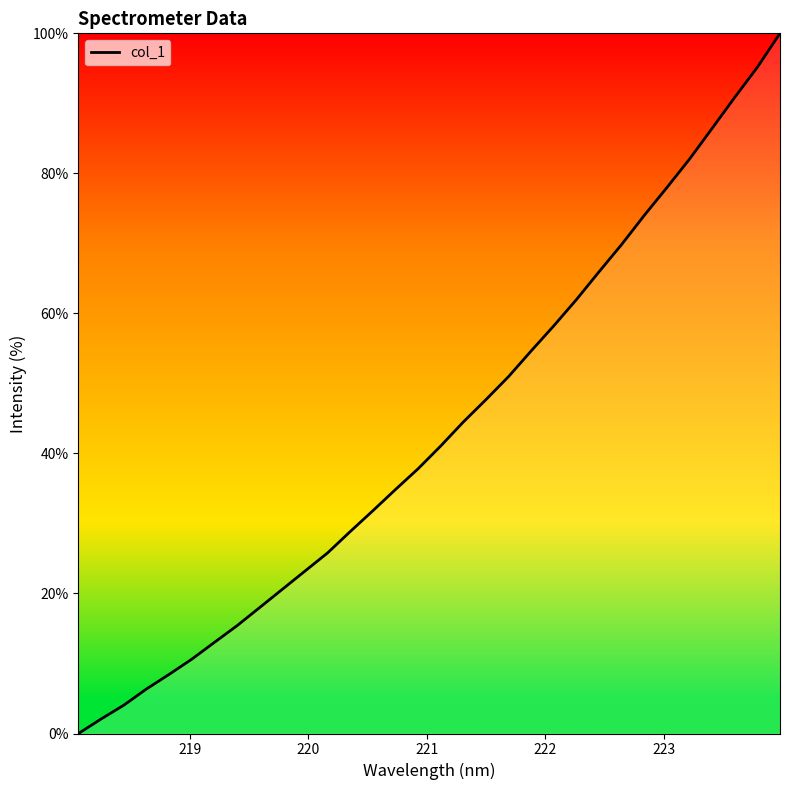

What is the difference between the maximum and minimum values?

100.0